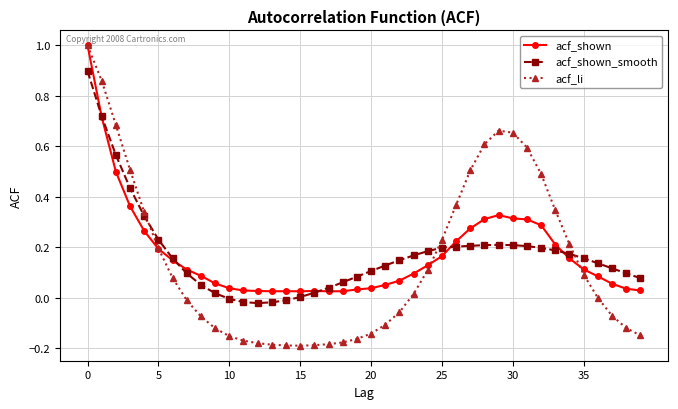

Which series has the largest range (max minus min)?

acf_li